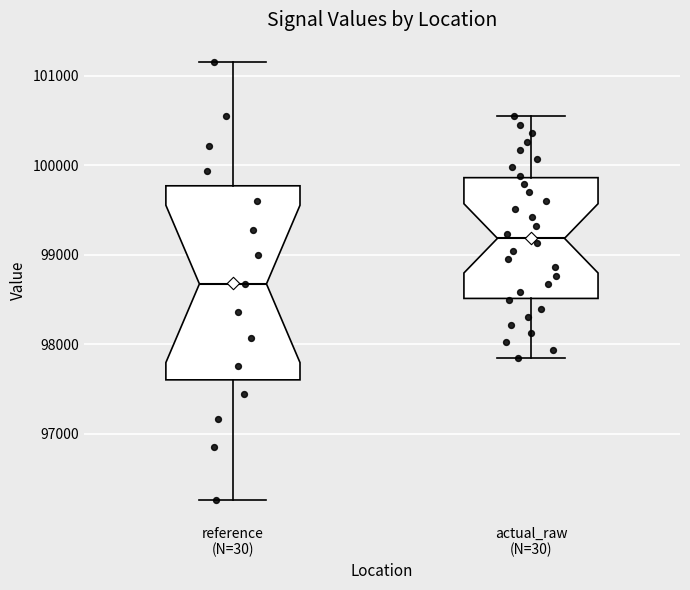

Where does the lower whisker of the box for reference (N=30) end on the y-axis? The values are not printed on the chart, so give them approximately, as read against the axis.

96300